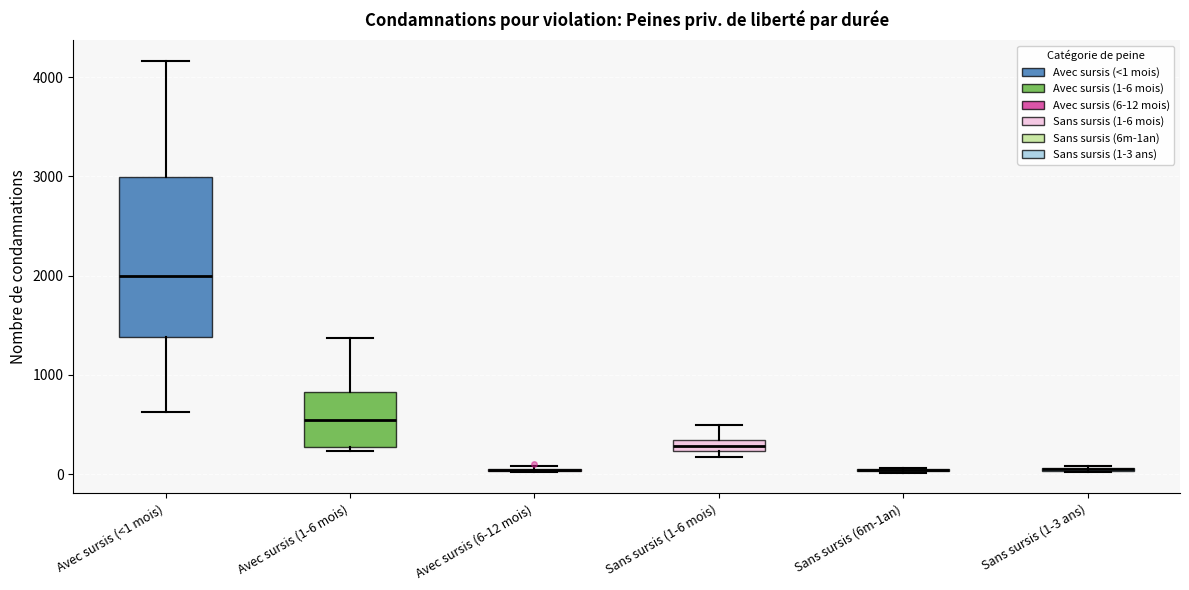

Where does the upper whisker of the box for Sans sursis (1-6 mois) end on the y-axis? The values are not printed on the chart, so give them approximately, as read against the axis.

500